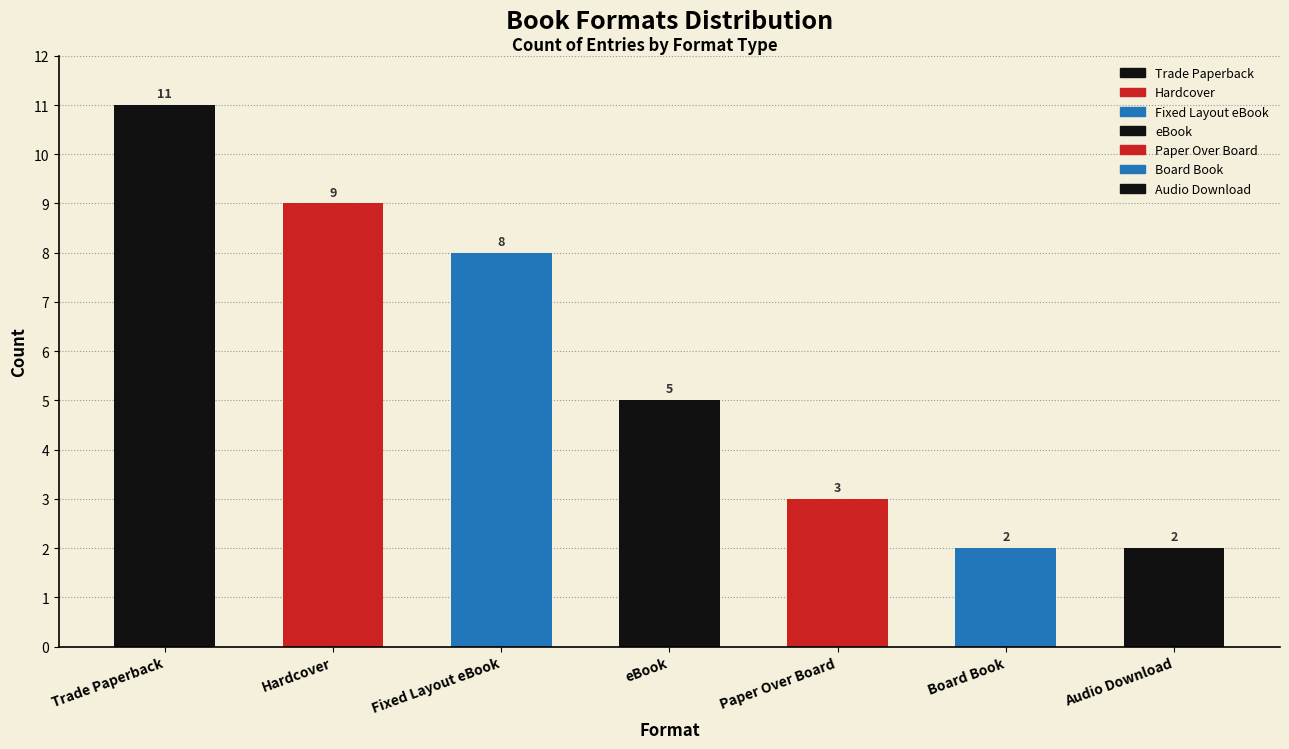

What position from the right is Audio Download?

1